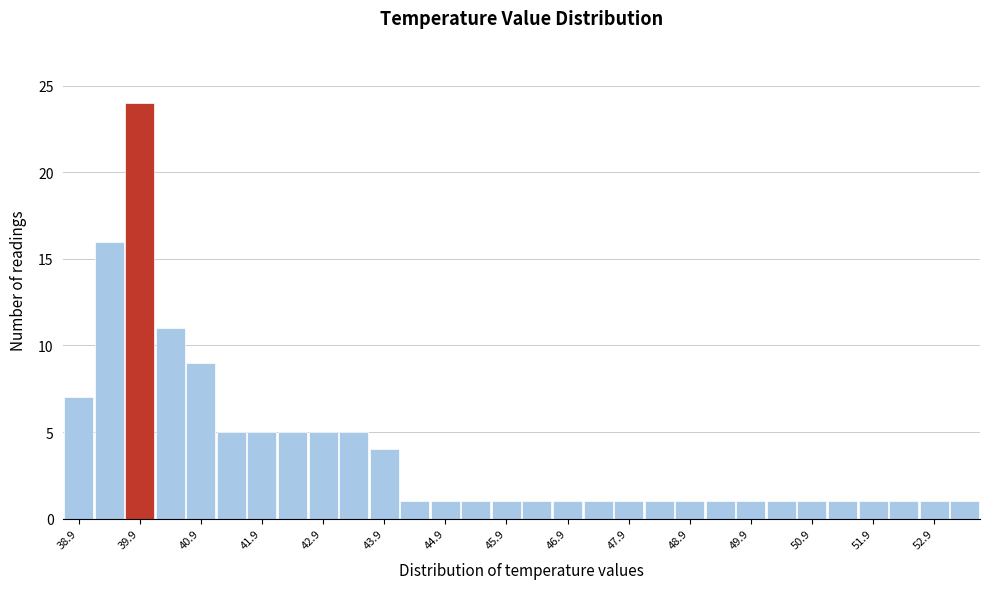

Reading left to right, transcribe this chart: for each bar, give the range it covers on the x-axis and its height. Neither the bar edges nor the heights are printed on the chart, so give them approximately, as read against the axes.

38.65 to 39.15: 7
39.15 to 39.65: 16
39.65 to 40.15: 24
40.15 to 40.65: 11
40.65 to 41.15: 9
41.15 to 41.65: 5
41.65 to 42.15: 5
42.15 to 42.65: 5
42.65 to 43.15: 5
43.15 to 43.65: 5
43.65 to 44.15: 4
44.15 to 44.65: 1
44.65 to 45.15: 1
45.15 to 45.65: 1
45.65 to 46.15: 1
46.15 to 46.65: 1
46.65 to 47.15: 1
47.15 to 47.65: 1
47.65 to 48.15: 1
48.15 to 48.65: 1
48.65 to 49.15: 1
49.15 to 49.65: 1
49.65 to 50.15: 1
50.15 to 50.65: 1
50.65 to 51.15: 1
51.15 to 51.65: 1
51.65 to 52.15: 1
52.15 to 52.65: 1
52.65 to 53.15: 1
53.15 to 53.65: 1